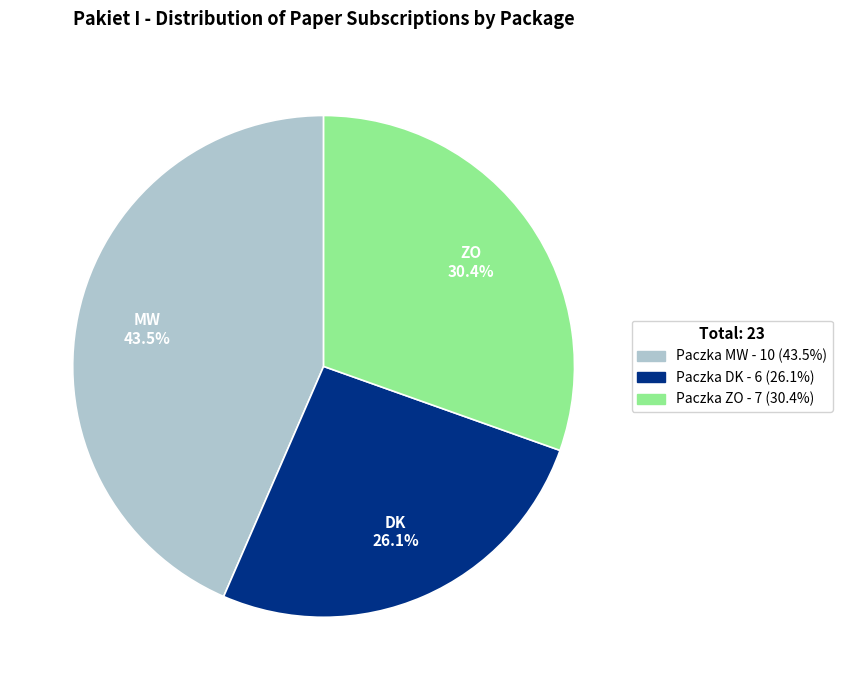

To the nearest percent, what is the difference between the largest and smallest slice percentages?

17%